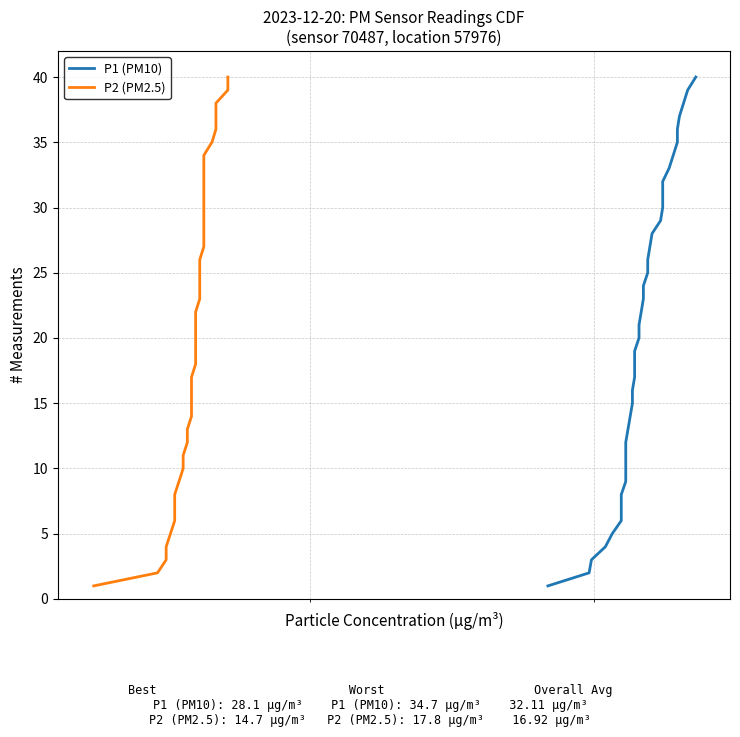

The value of P1 (PM10) at 22 is 15. True or false?

False